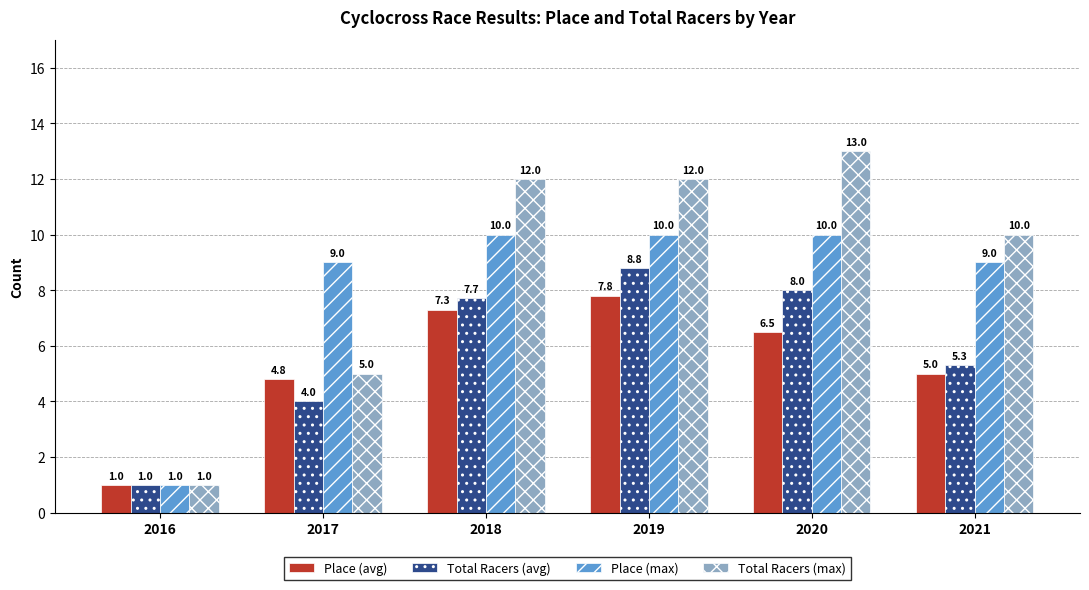

Reading right to left, transcribe all the data shown in this chart.

Place (avg): 5.0	6.5	7.8	7.3	4.8	1.0
Total Racers (avg): 5.3	8.0	8.8	7.7	4.0	1.0
Place (max): 9.0	10.0	10.0	10.0	9.0	1.0
Total Racers (max): 10.0	13.0	12.0	12.0	5.0	1.0